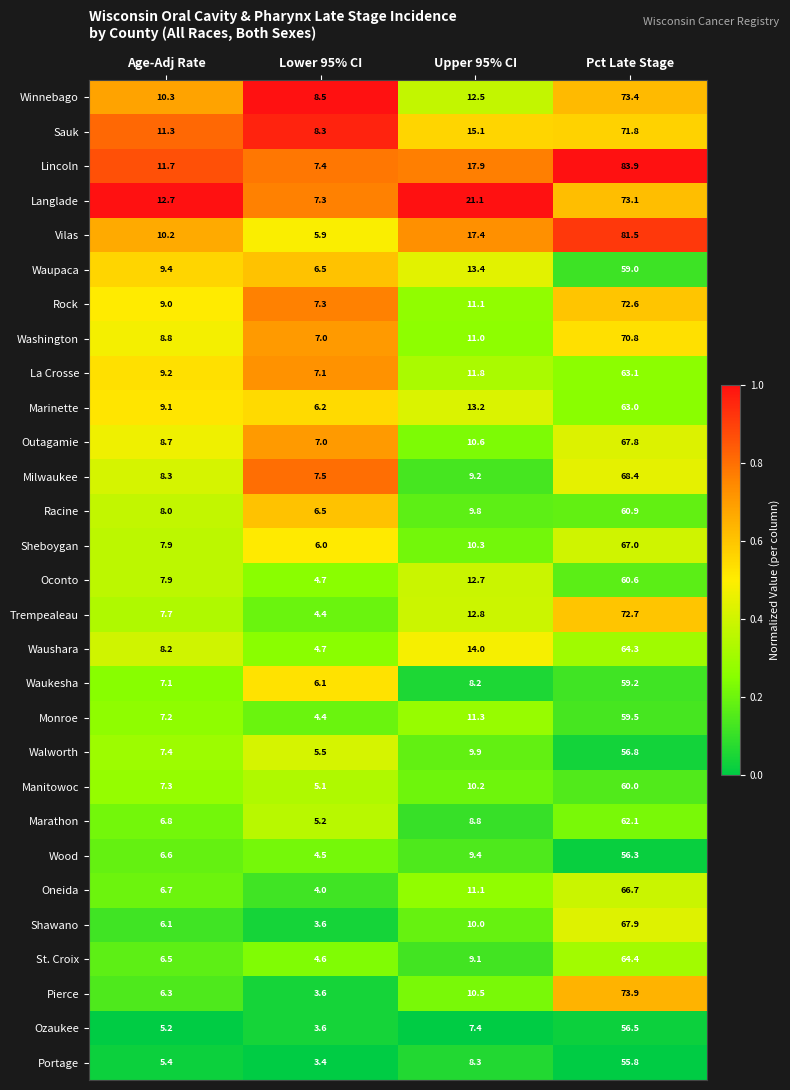

Rank the series by their maximum value, from lowest to highest.

Portage, Wood, Ozaukee, Walworth, Waupaca, Waukesha, Monroe, Manitowoc, Oconto, Racine, Marathon, Marinette, La Crosse, Waushara, St. Croix, Oneida, Sheboygan, Outagamie, Shawano, Milwaukee, Washington, Sauk, Rock, Trempealeau, Langlade, Winnebago, Pierce, Vilas, Lincoln